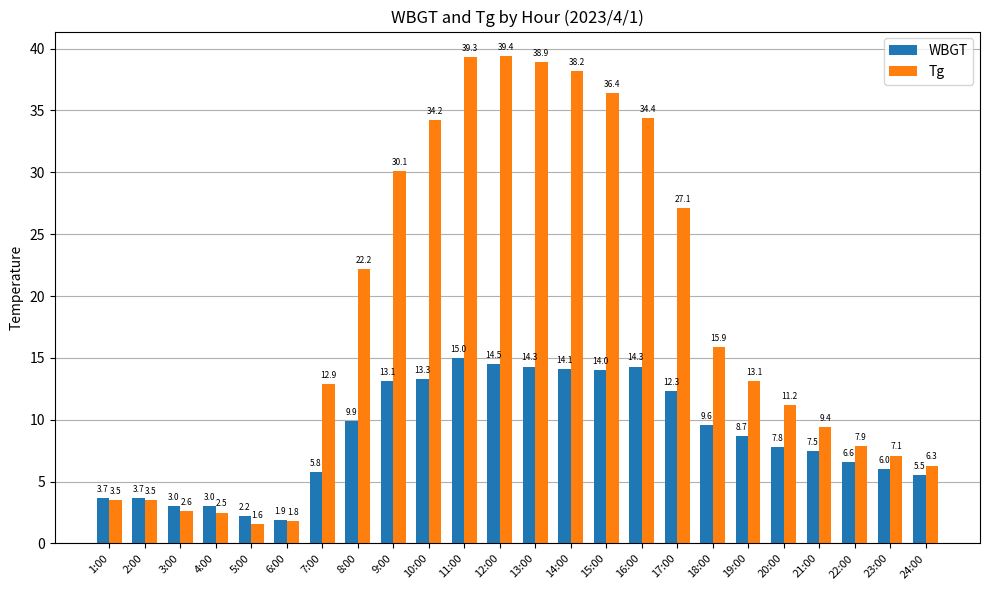

How many groups of bars are there?

24